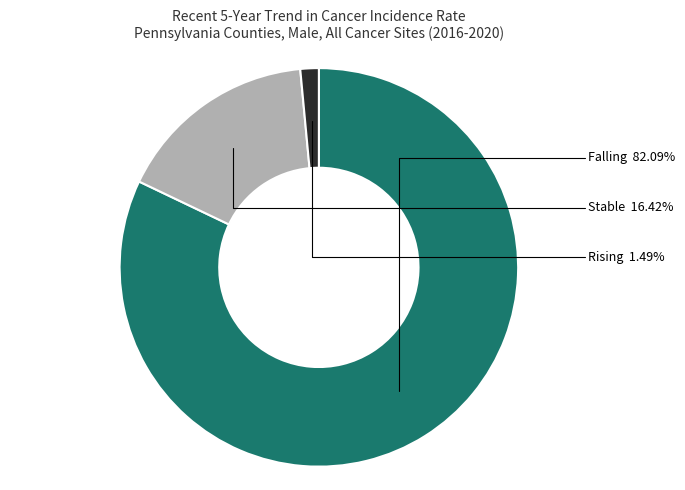

Is there a majority slice in this chart?

Yes